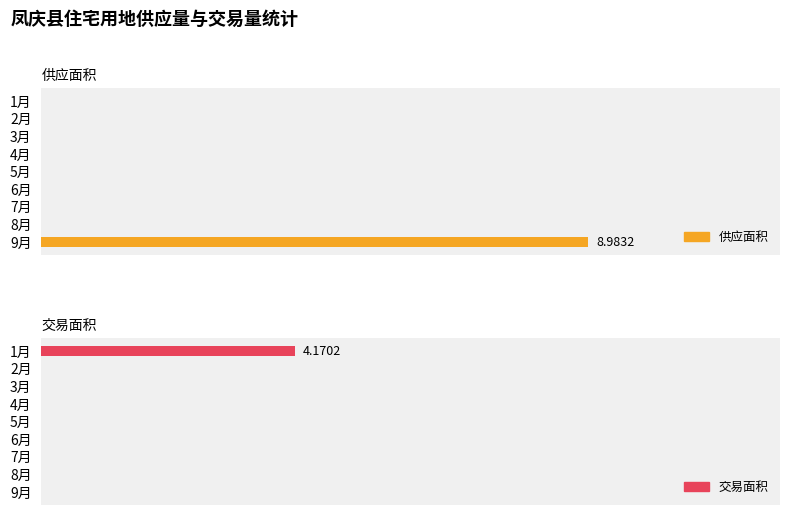

What are all the series names shown in the legend?

供应面积, 交易面积